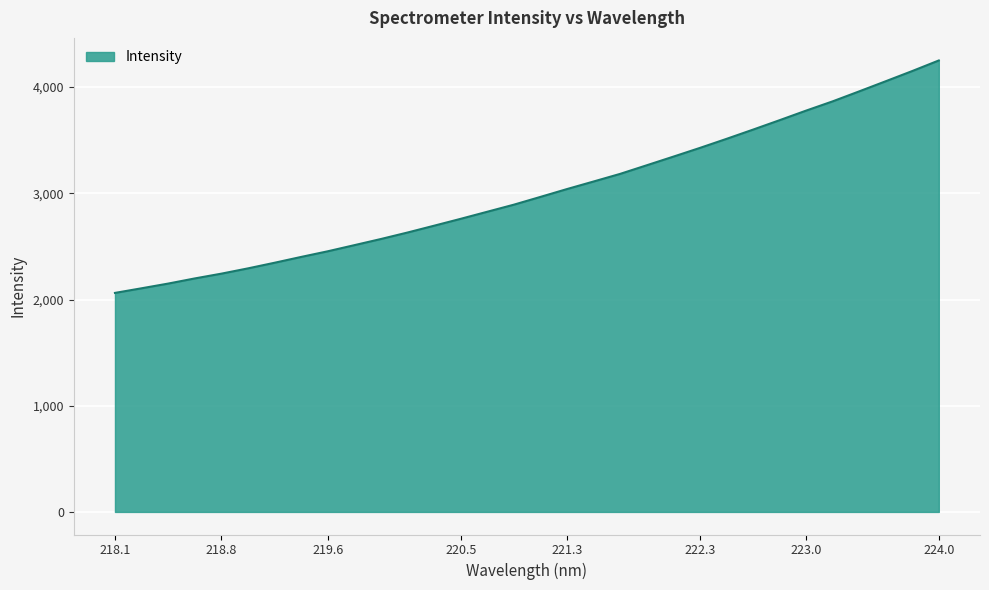

What is the smallest value displayed?

2062.3